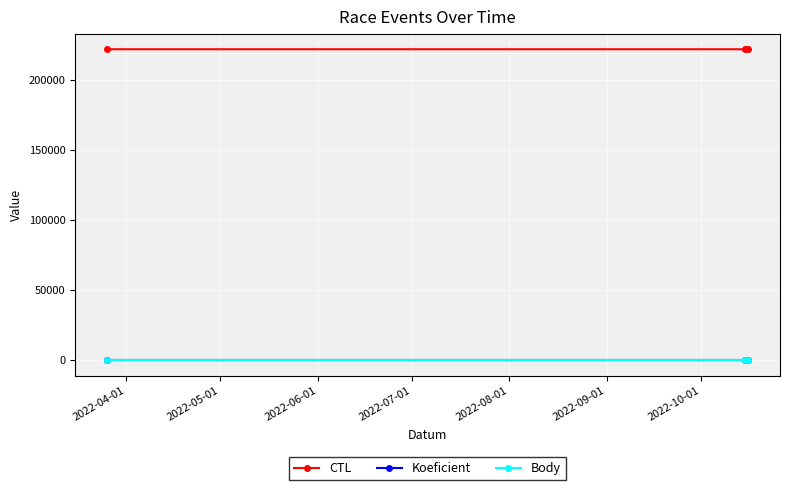

At how many categories does at least one series exceed 214987?

3